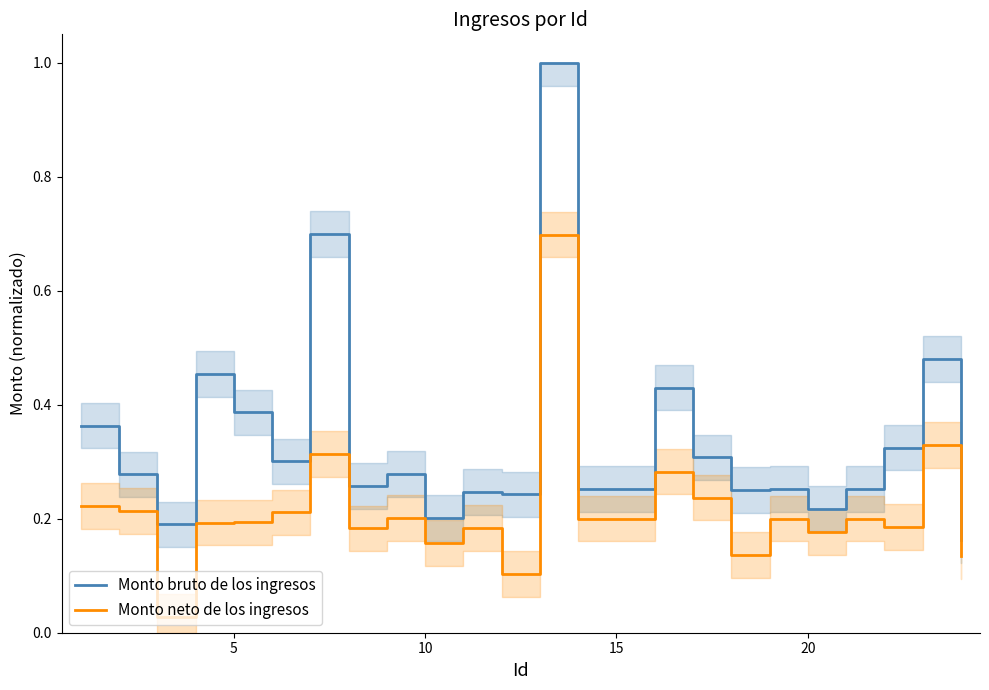

At how many categories does at least one series exceed 0?

24